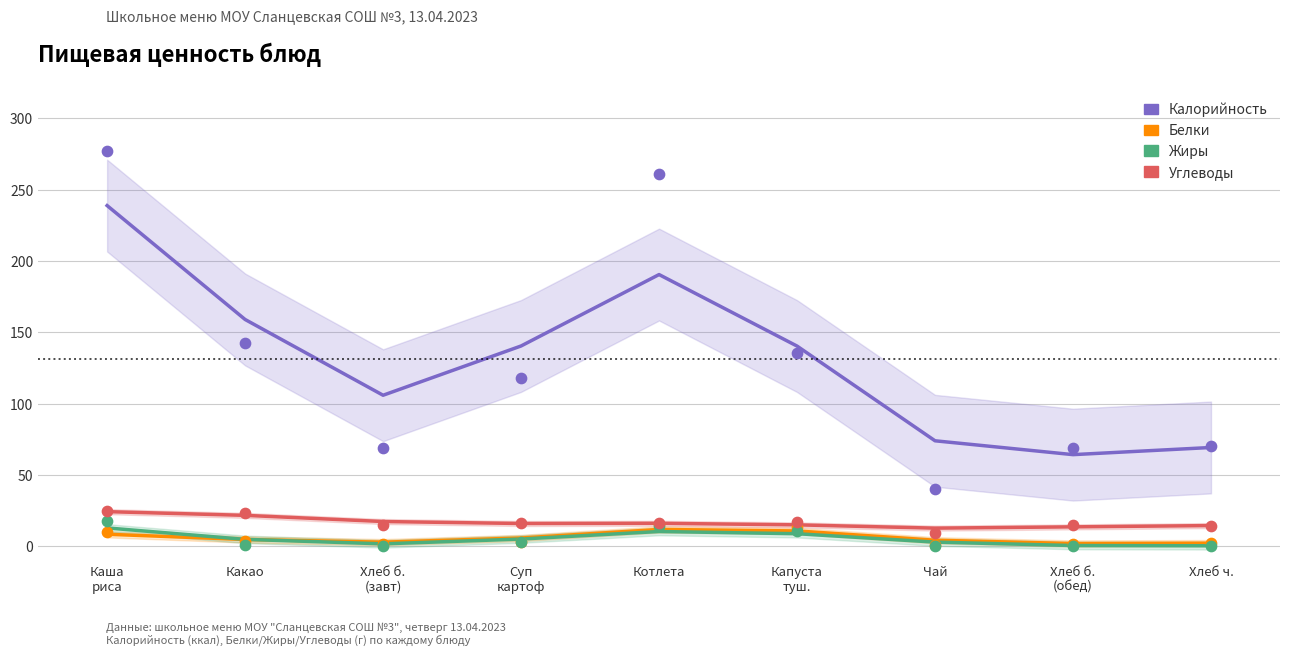

What are all the series names shown in the legend?

Калорийность, Белки, Жиры, Углеводы